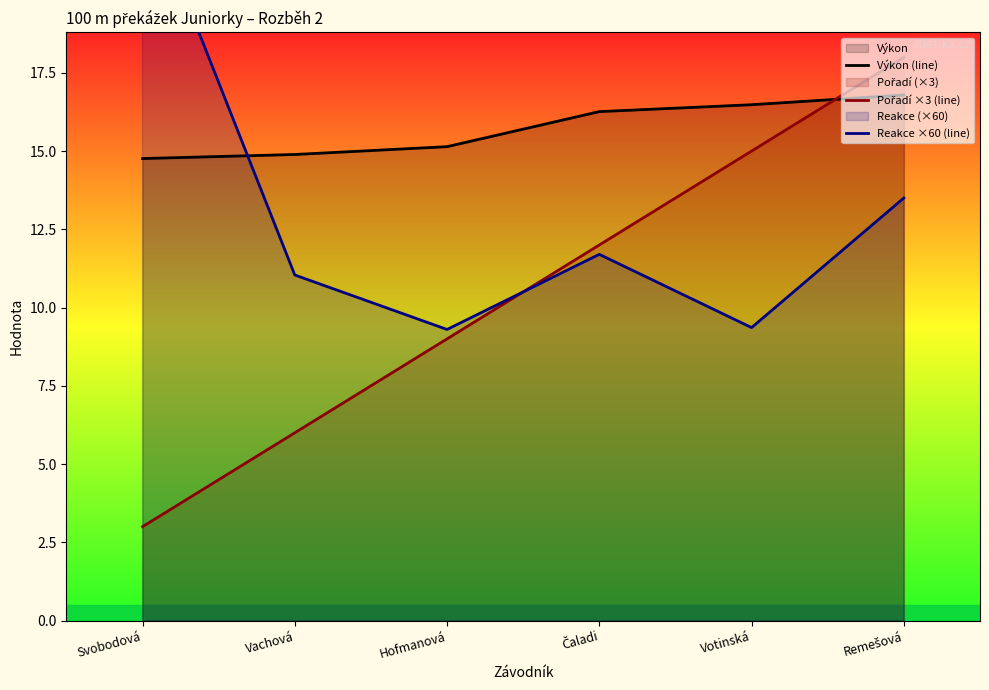

What position from the right is Hofmanová?

4